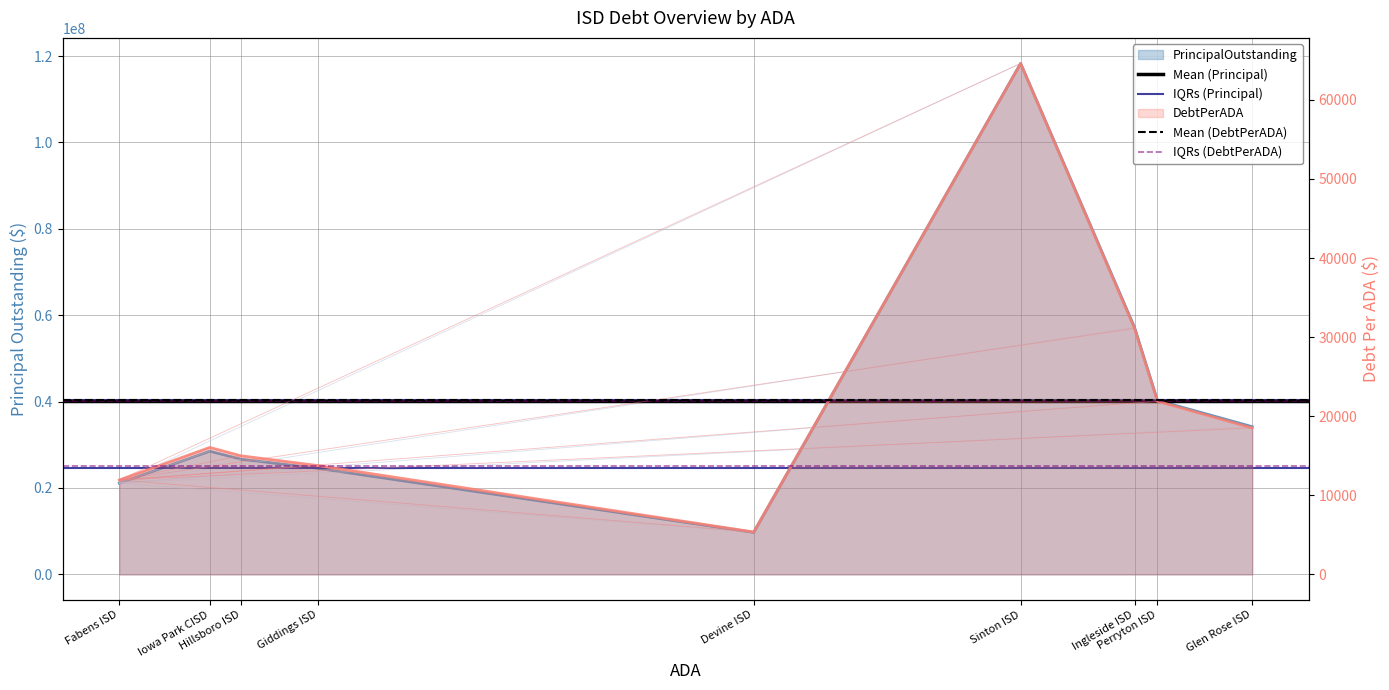

True or false: Mean (Principal) has a value of 40061208.5 at Fabens ISD.

True